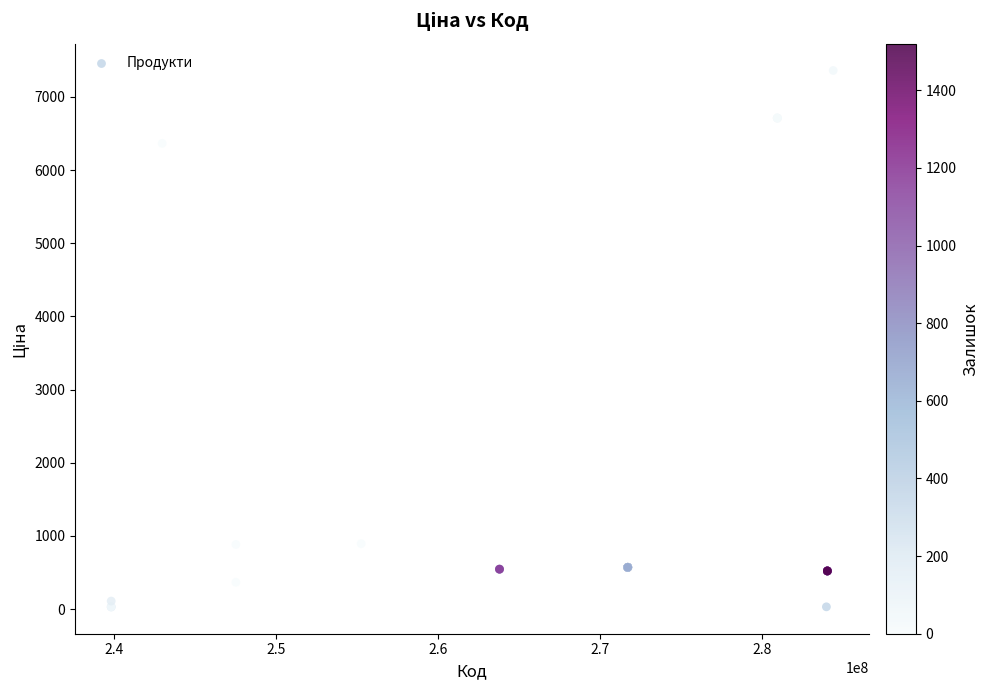

What Y value in the scatter plot is closest to 3695?

6364.4